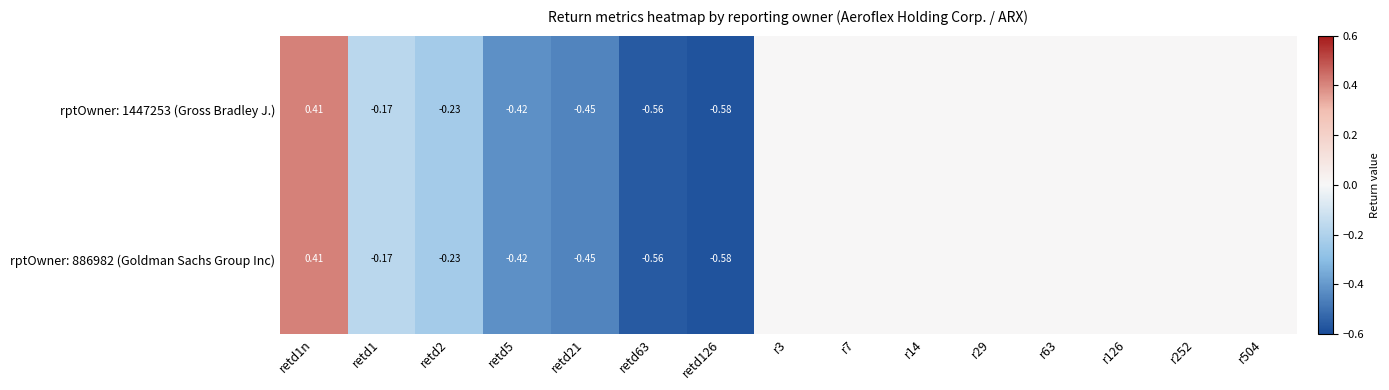

What is the highest value of the rptOwner: 1447253 (Gross Bradley J.) series?

0.4